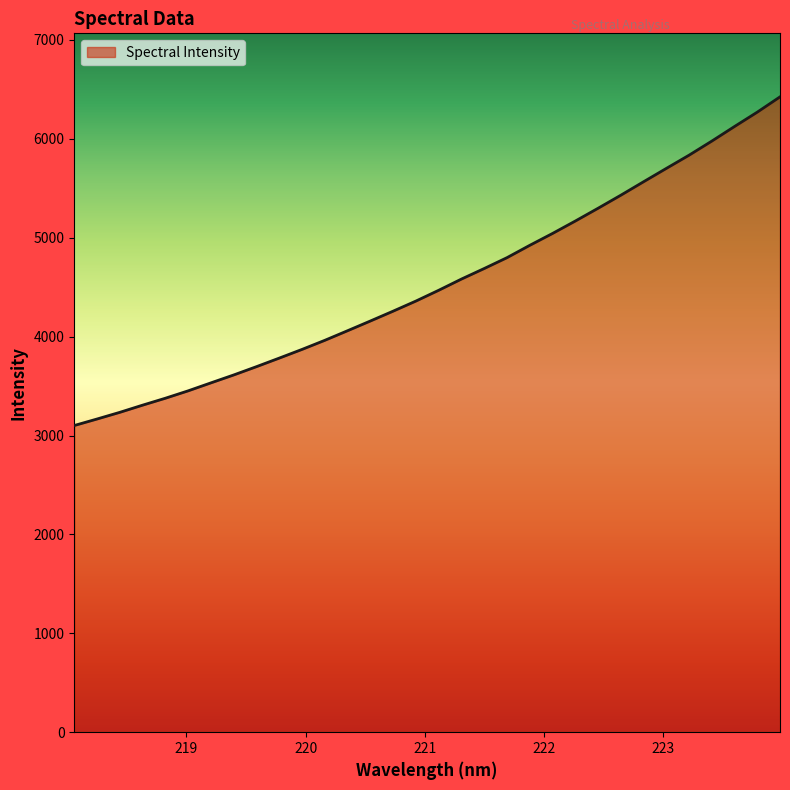

What is the difference between the maximum and minimum values?

3323.4